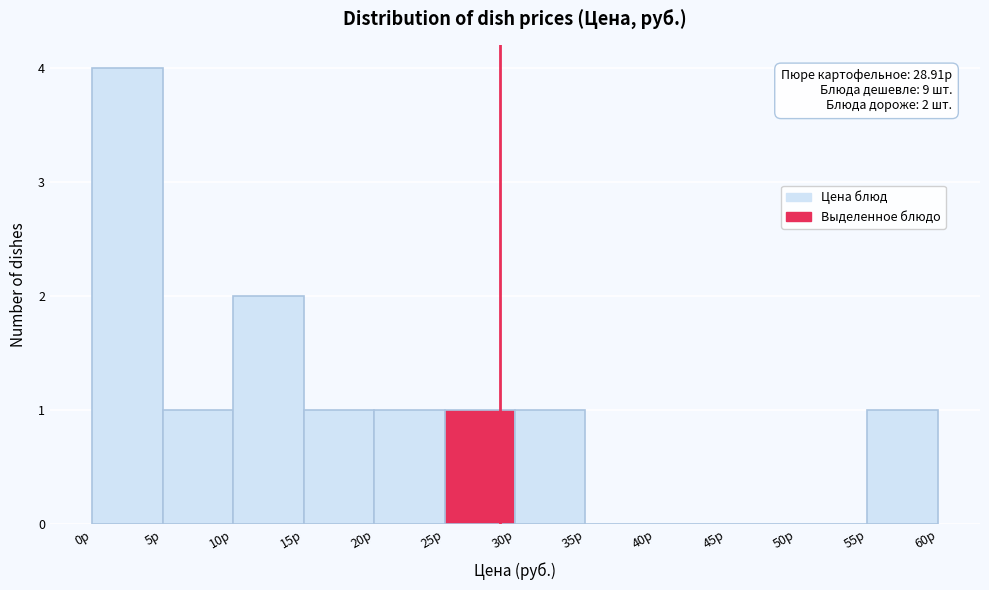

Which range on the x-axis has the tallest bar?

0 to 5